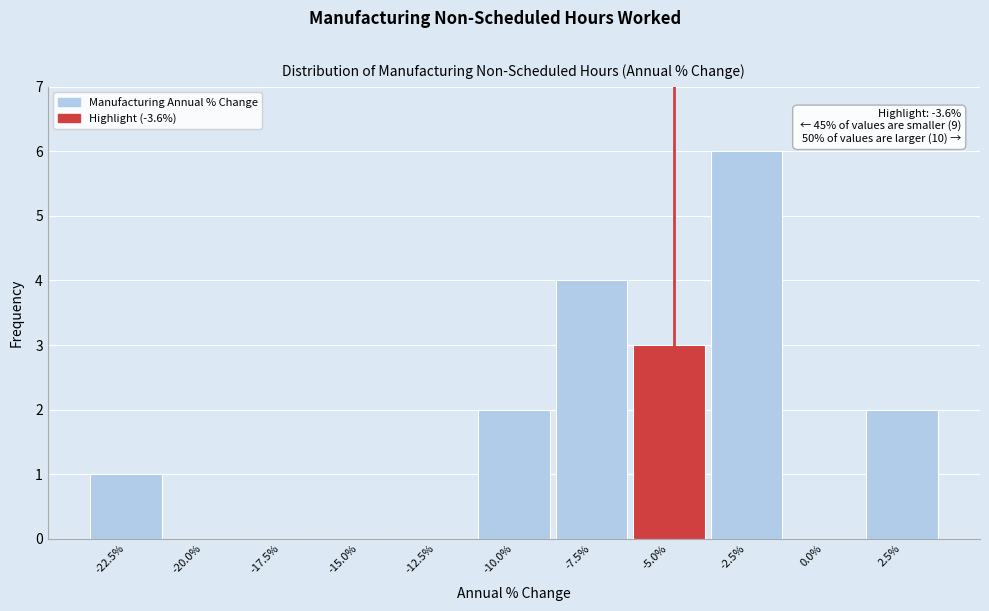

Reading left to right, transcribe all the data shown in this chart.

-22.5%=1	-20.0%=0	-17.5%=0	-15.0%=0	-12.5%=0	-10.0%=2	-7.5%=4	-5.0%=3	-2.5%=6	0.0%=0	2.5%=2